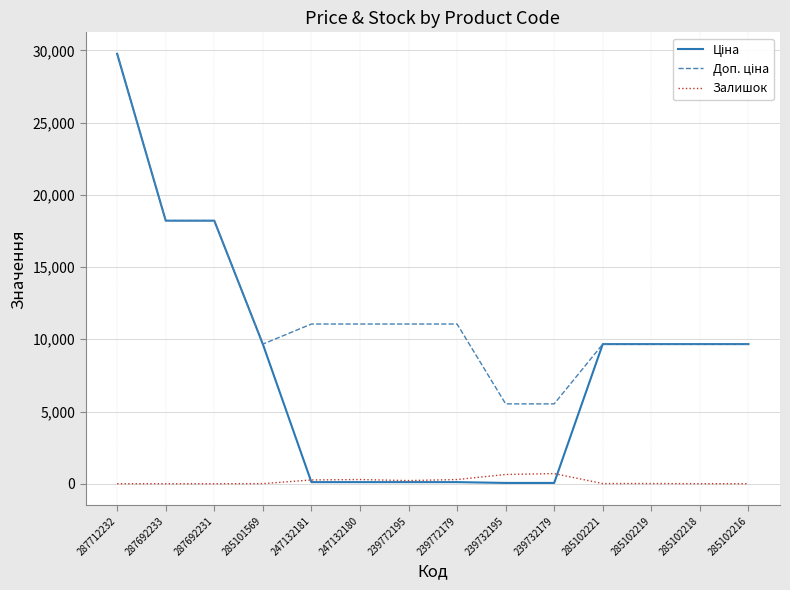

At which category does the chart reach its peak across all series?

287712232